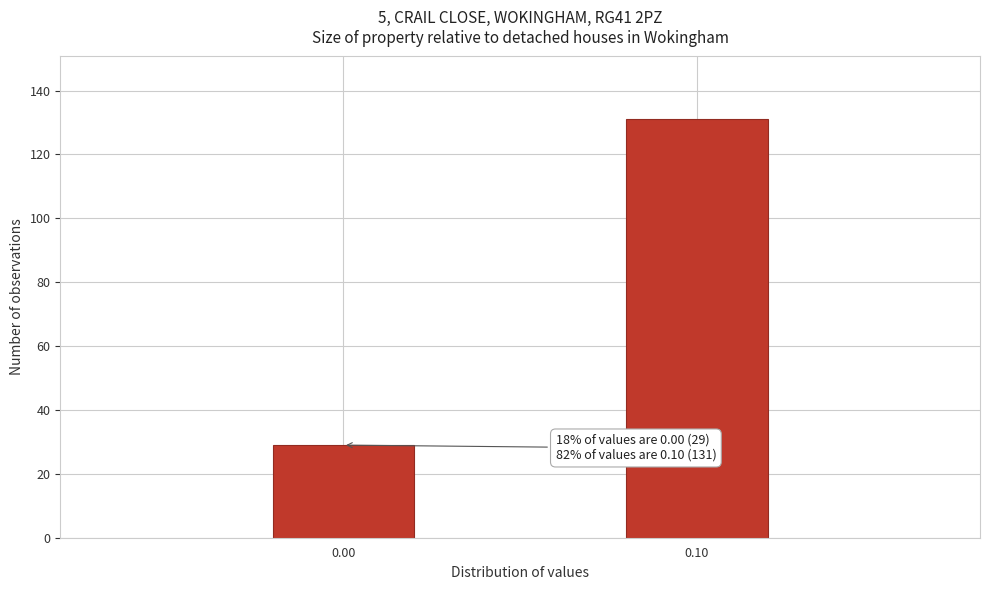

Reading left to right, list all the values displayed in this chart.

29	131